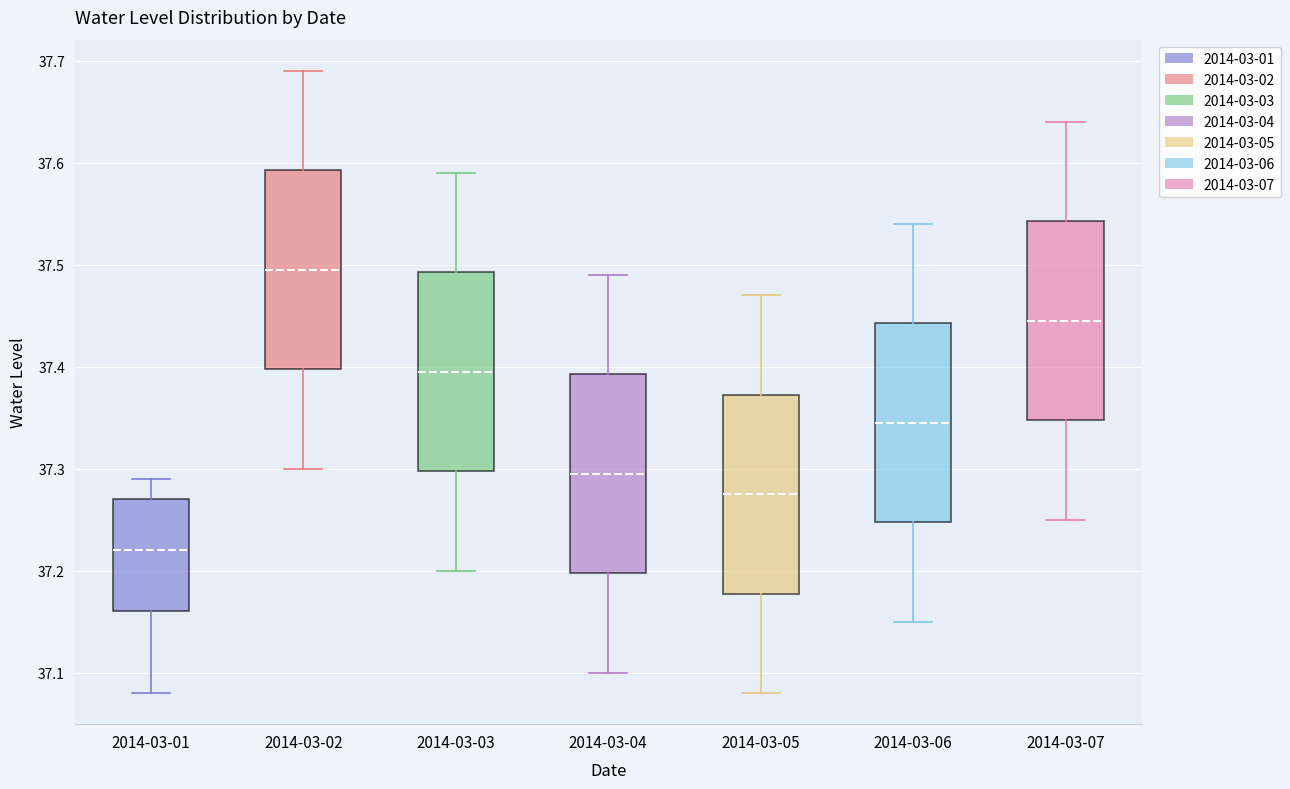

Reading left to right, read every box against the y-axis: the position of its median line, the range the box covers, and the ends of its whiskers. The values are not printed on the chart, so give them approximately, as read against the axis.

2014-03-01: median 37.22, box 37.16 to 37.27, whiskers 37.08 to 37.29
2014-03-02: median 37.50, box 37.40 to 37.59, whiskers 37.30 to 37.69
2014-03-03: median 37.40, box 37.30 to 37.49, whiskers 37.20 to 37.59
2014-03-04: median 37.30, box 37.20 to 37.39, whiskers 37.10 to 37.49
2014-03-05: median 37.28, box 37.18 to 37.37, whiskers 37.08 to 37.47
2014-03-06: median 37.35, box 37.25 to 37.44, whiskers 37.15 to 37.54
2014-03-07: median 37.45, box 37.35 to 37.54, whiskers 37.25 to 37.64